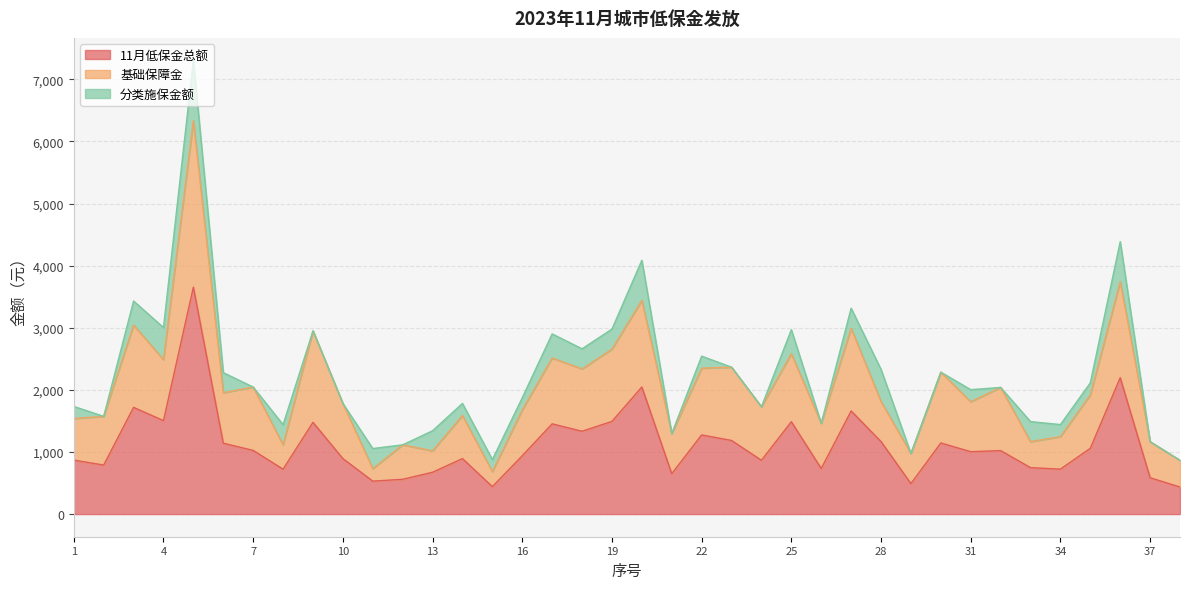

How many lines are shown in the chart?

3